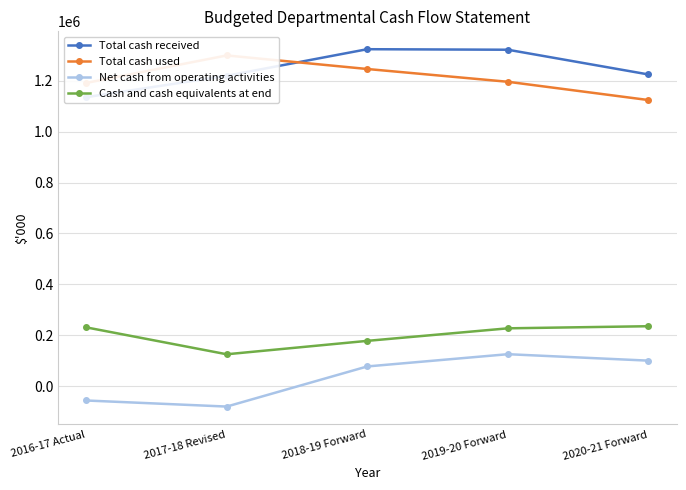

What is the difference between the maximum and minimum values in the Total cash received series?

188493